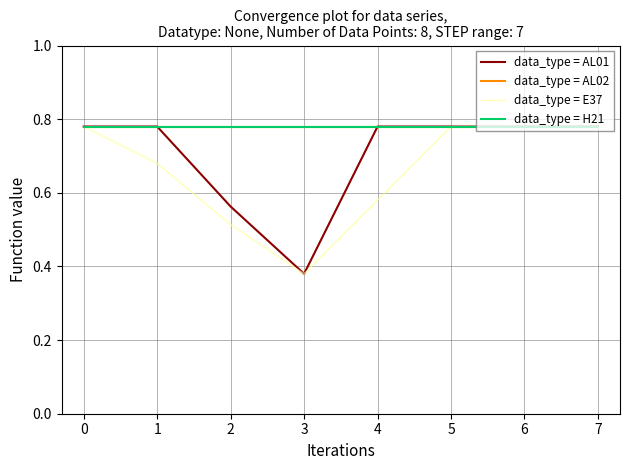

Does the chart display data point markers on the line(s)?

No